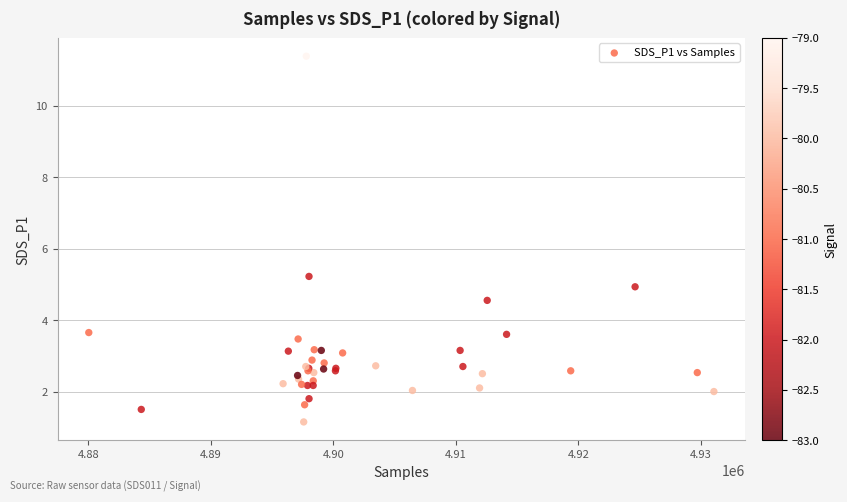

What Y value in the scatter plot is closest to 6?

5.2